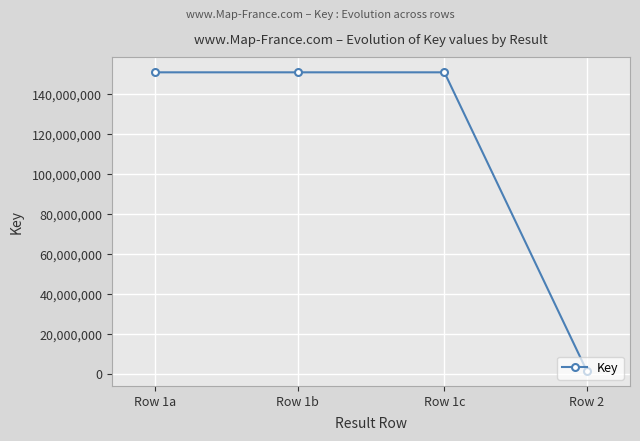

What is the maximum value shown in the chart?

150794524